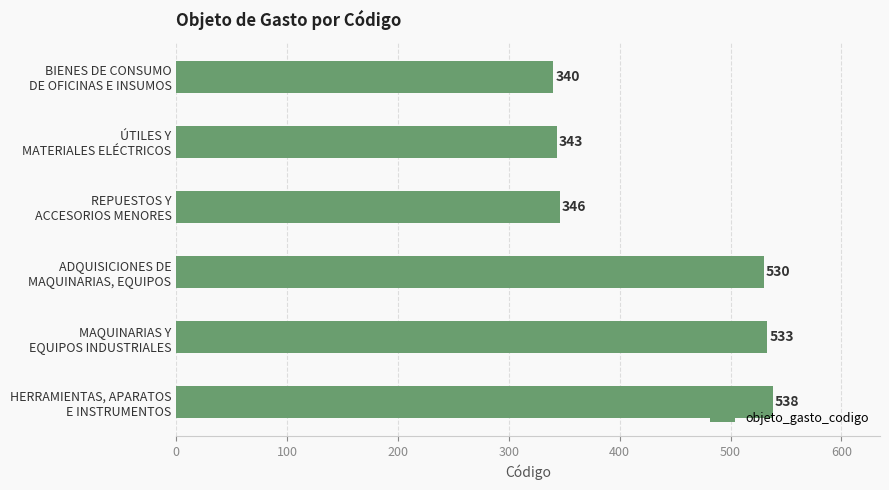

What is the value of the 6th bar from the top?

538